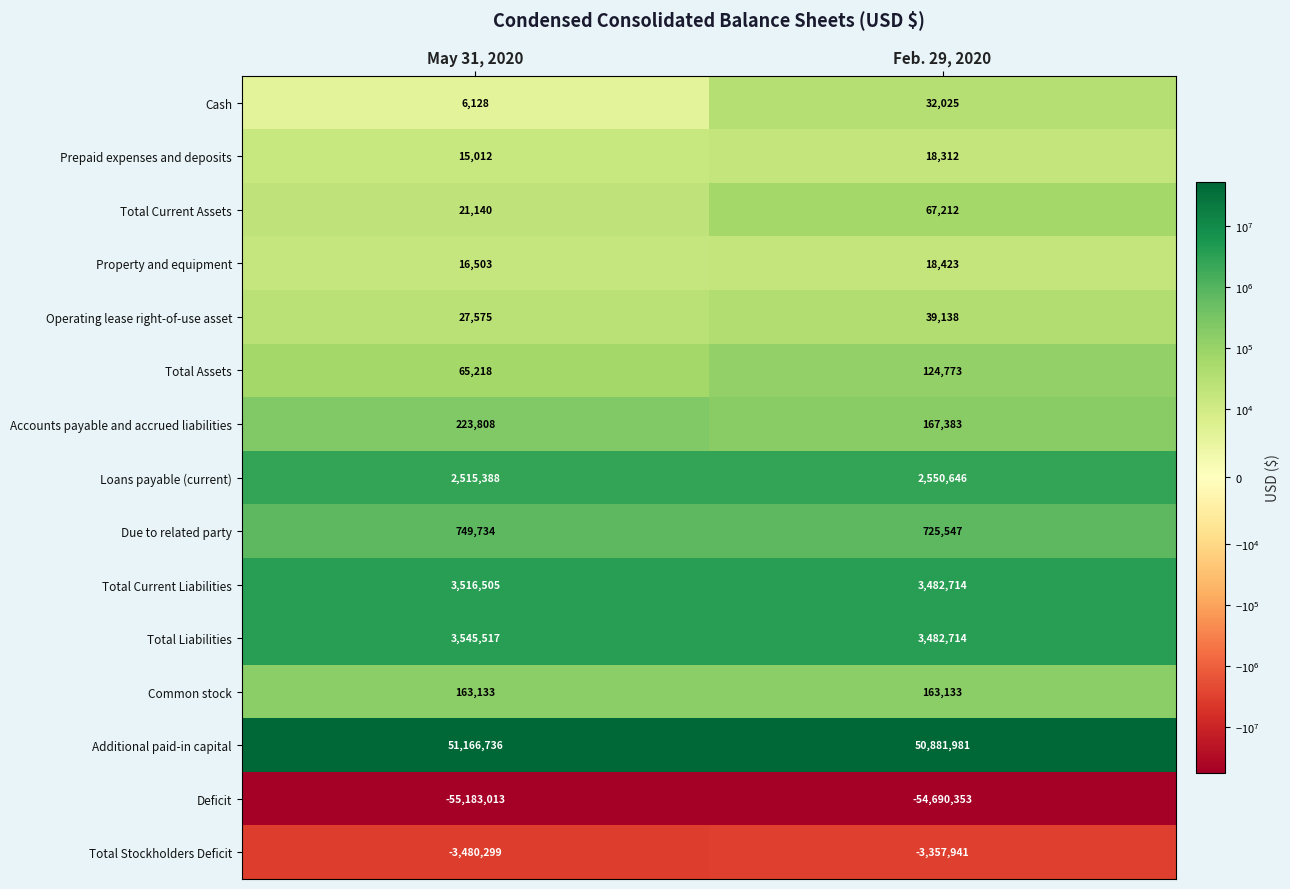

The value of Deficit at May 31, 2020 is -55183013. True or false?

True